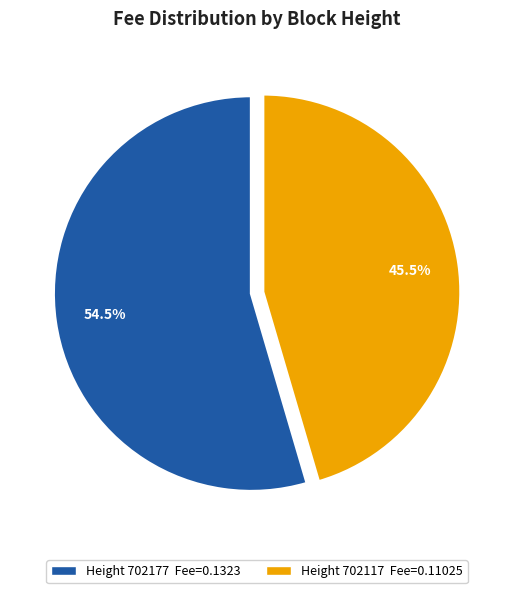

Does any single category account for the majority?

Yes